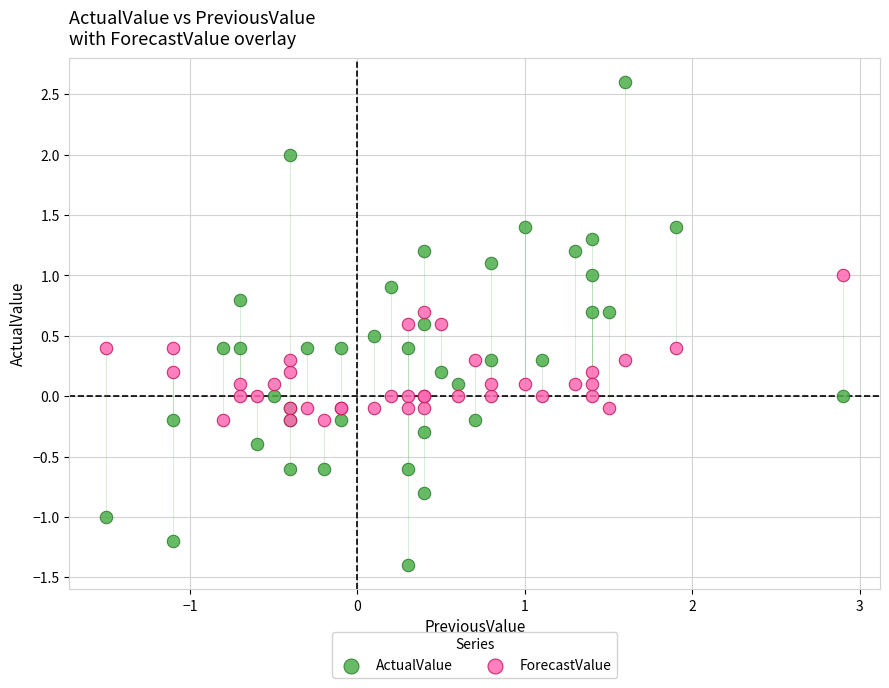

What are all the series names shown in the legend?

ActualValue, ForecastValue